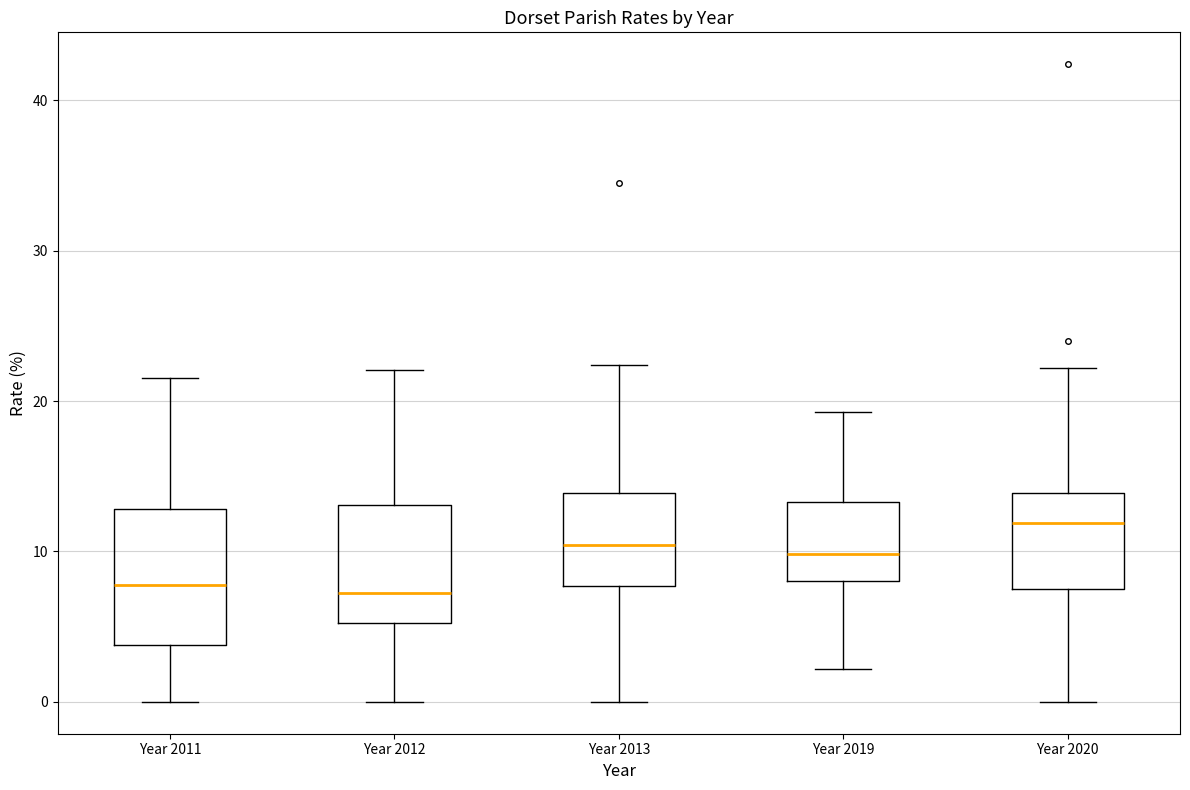

Where is the upper edge of the box for Year 2011 on the y-axis? The values are not printed on the chart, so give them approximately, as read against the axis.

13